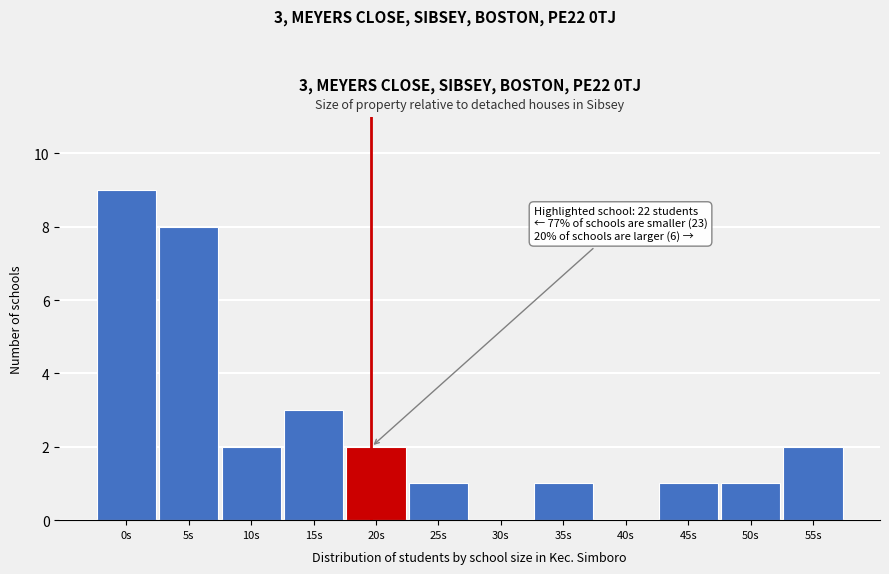

Reading left to right, transcribe all the data shown in this chart.

0s=9	5s=8	10s=2	15s=3	20s=2	25s=1	30s=0	35s=1	40s=0	45s=1	50s=1	55s=2